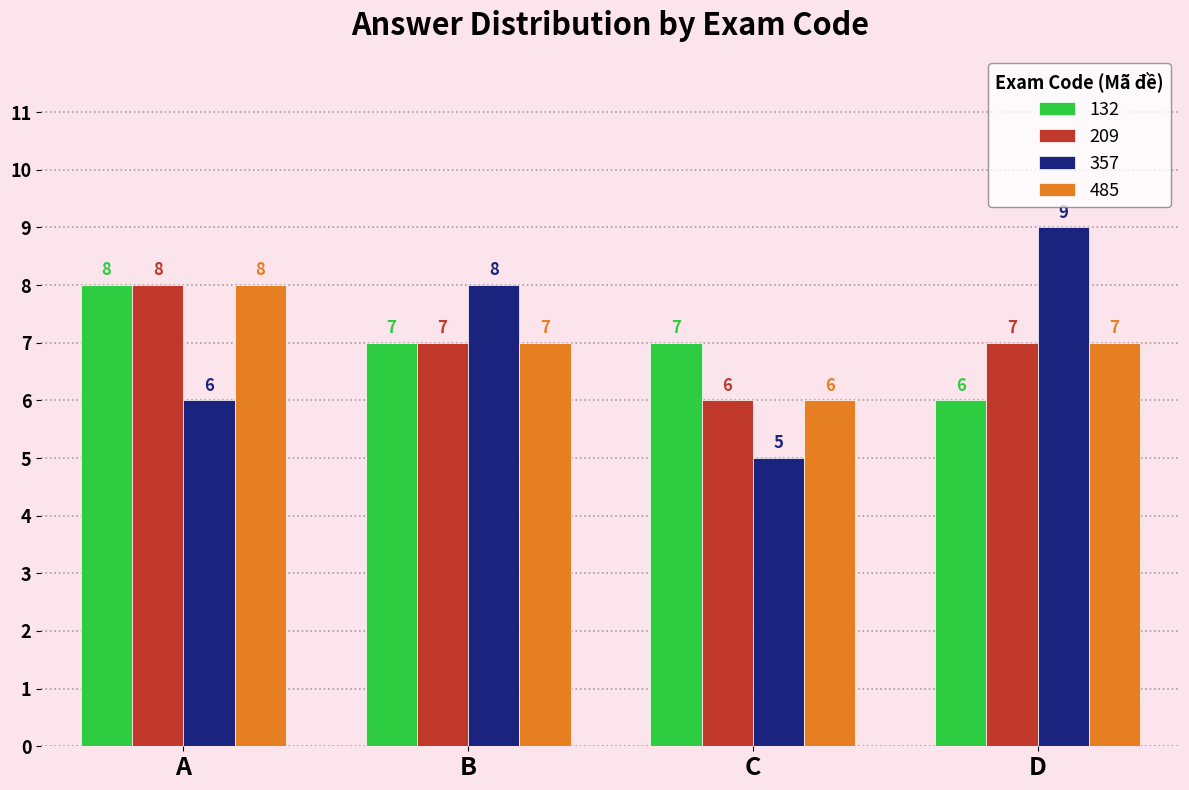

What is the average value of the 132 series?

7